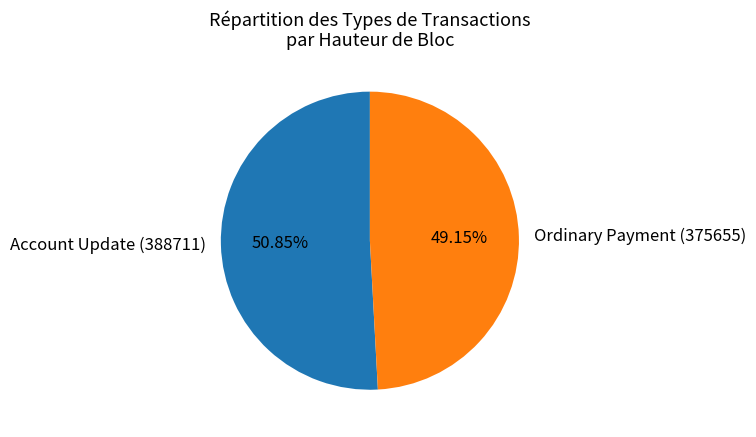

Is it true that Account Update (388711) is 46% of the pie?

False